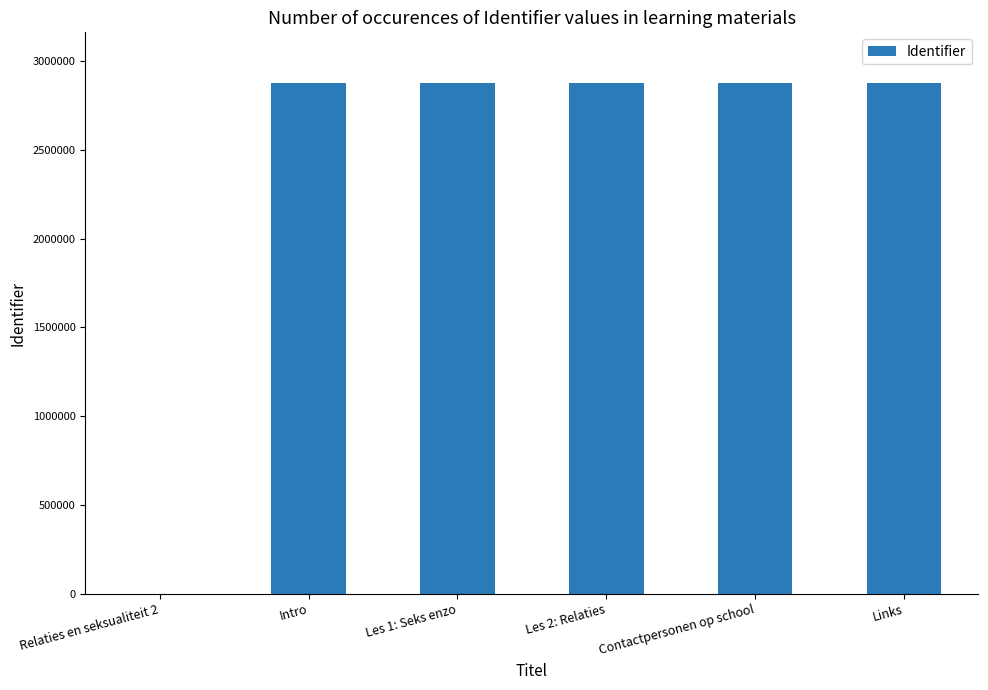

How many categories are shown in the chart?

6